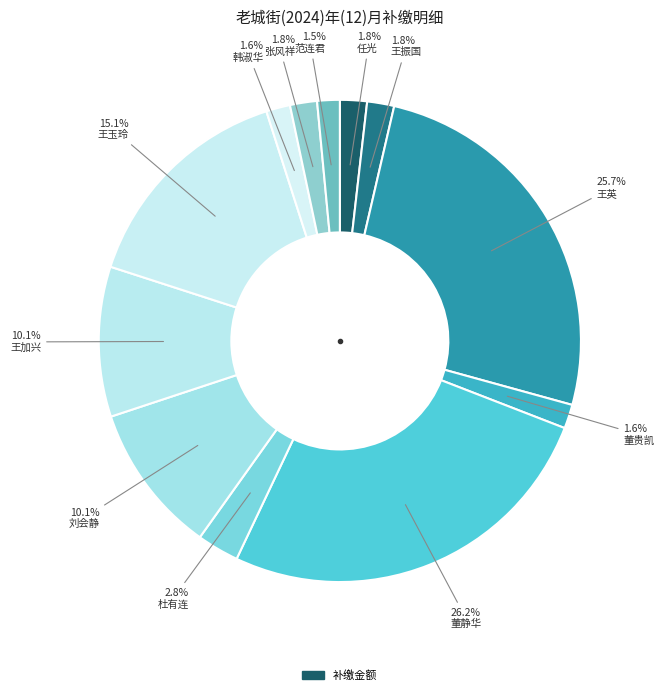

How many segments does this pie chart have?

12